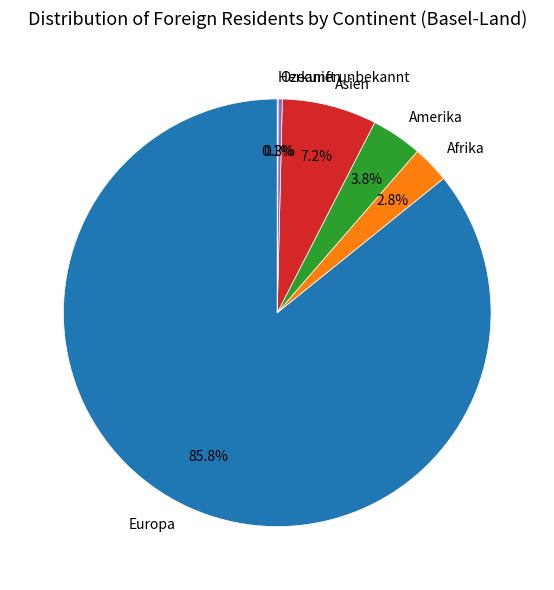

Between Europa and Asien, which is larger?

Europa